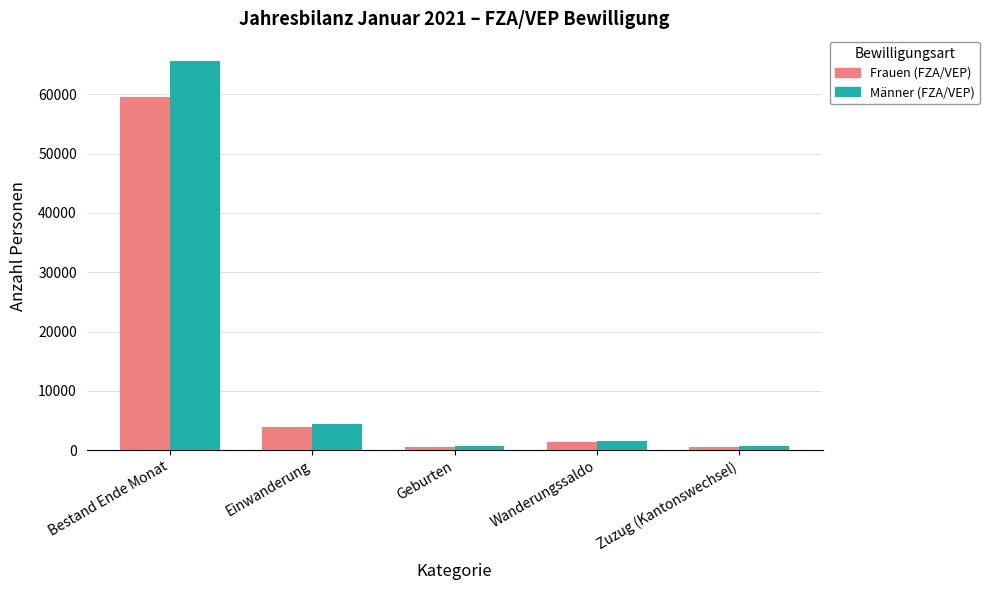

Which series has the largest range (max minus min)?

Männer (FZA/VEP)